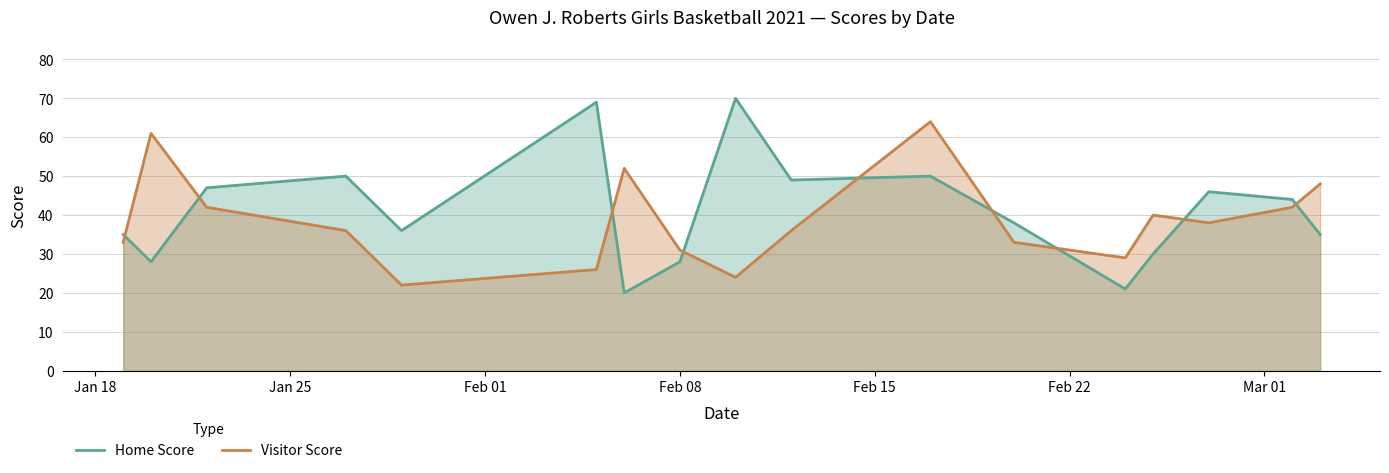

Rank the series by their maximum value, from lowest to highest.

Visitor Score, Home Score